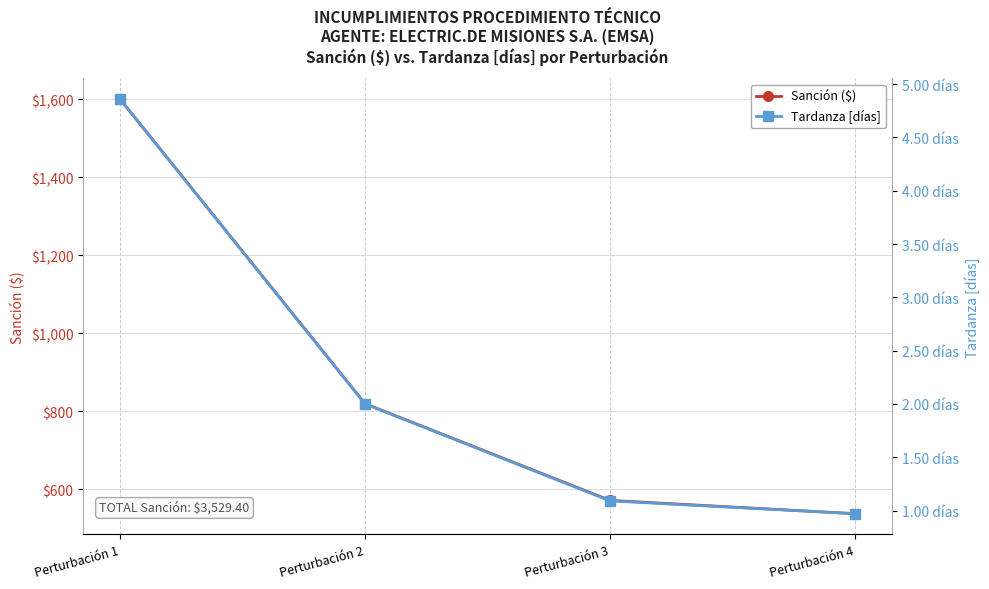

Which series has the largest range (max minus min)?

Sanción ($)